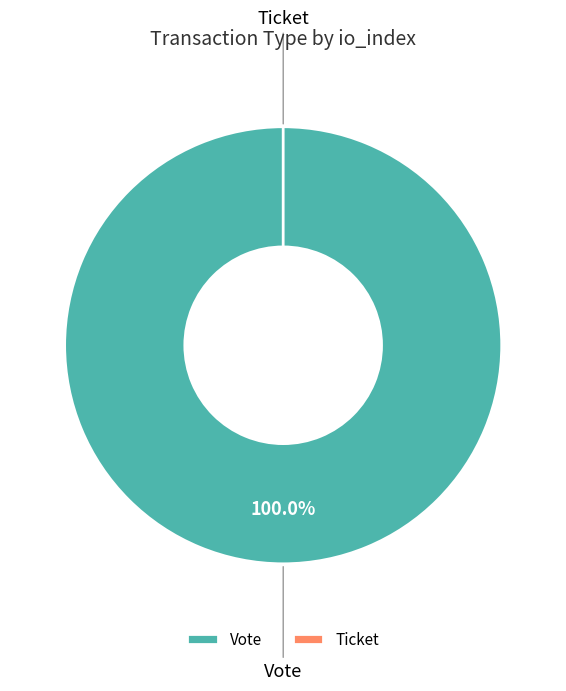

Combined, do Vote and Ticket account for over 50%?

Yes